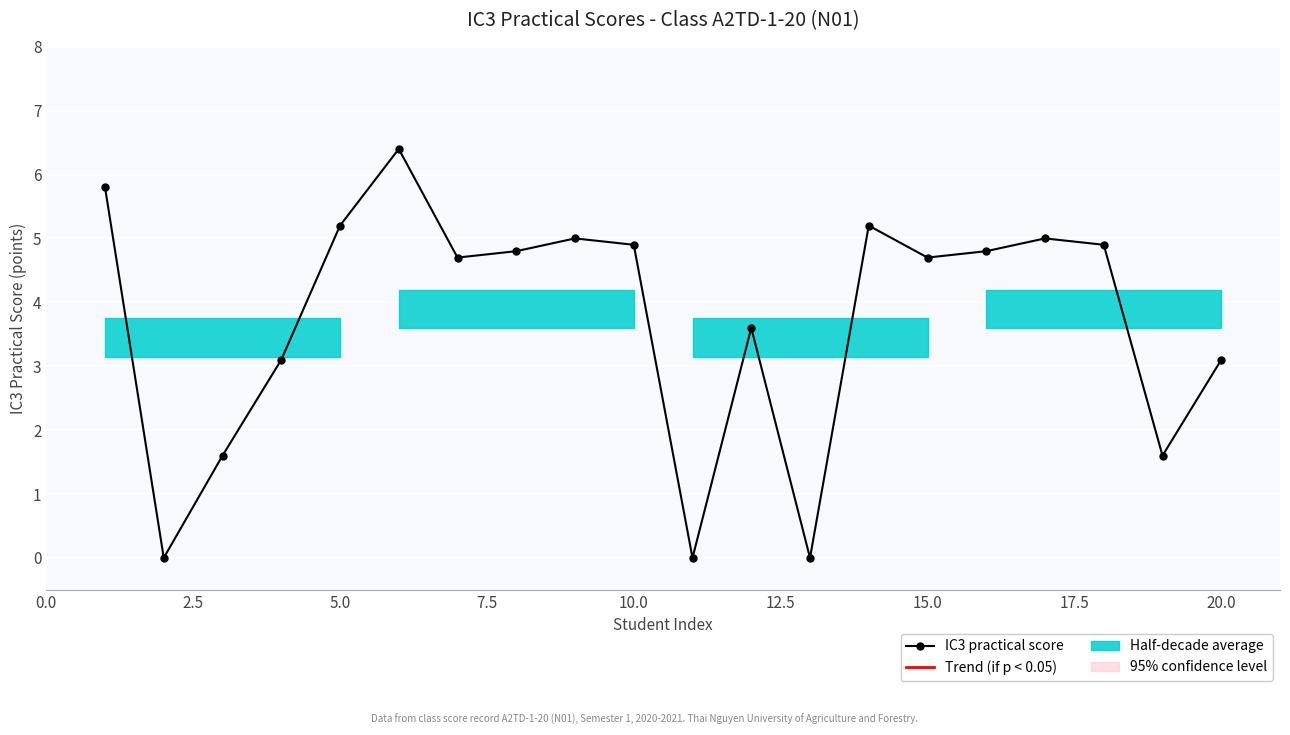

What is the value of the 5th point from the left?

5.2